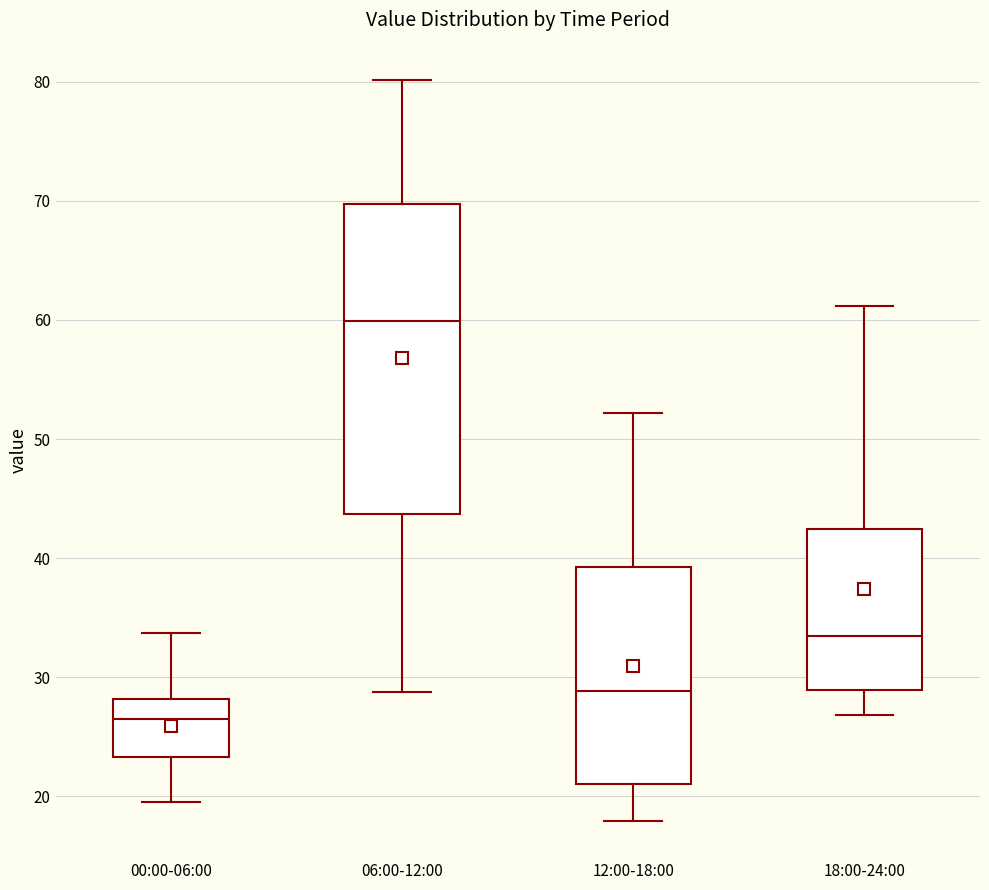

Reading left to right, read every box against the y-axis: the position of its median line, the range the box covers, and the ends of its whiskers. The values are not printed on the chart, so give them approximately, as read against the axis.

00:00-06:00: median 26, box 23 to 28, whiskers 19 to 34
06:00-12:00: median 60, box 44 to 70, whiskers 29 to 80
12:00-18:00: median 29, box 21 to 39, whiskers 18 to 52
18:00-24:00: median 34, box 29 to 42, whiskers 27 to 61